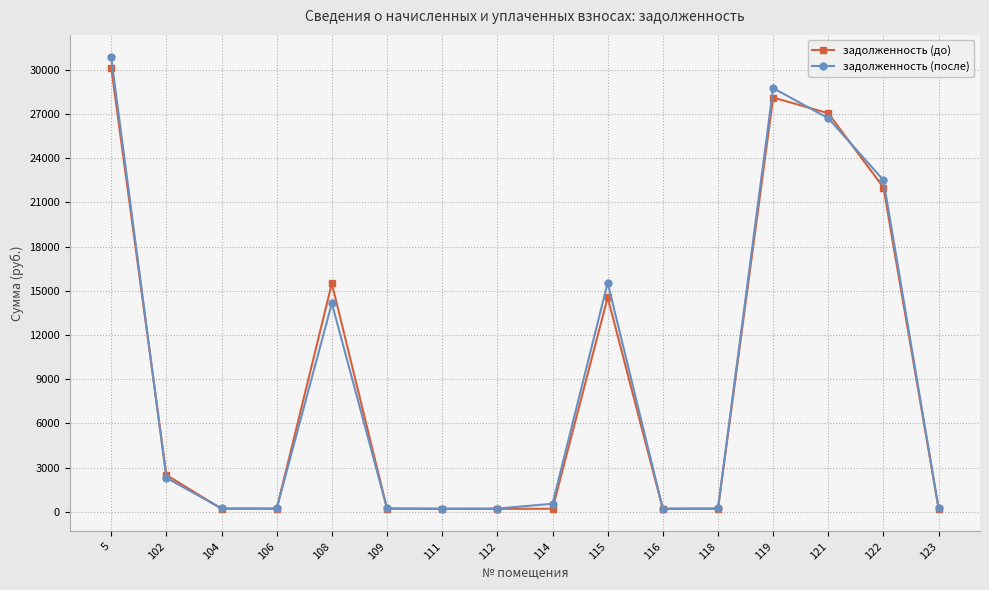

How many values in the задолженность (после) series are below 545?

8